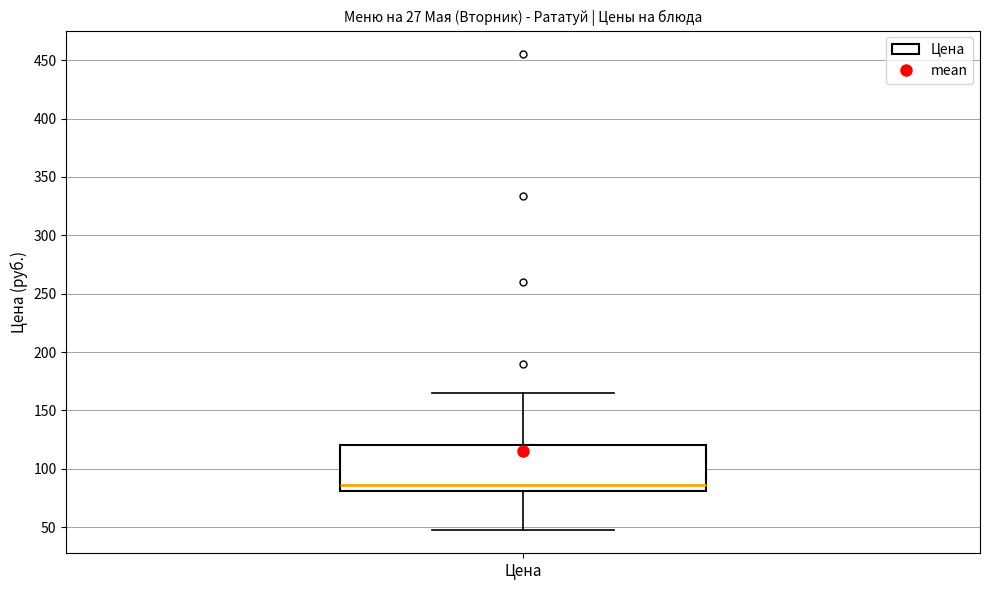

Where does the lower whisker of the box for Цена end on the y-axis? The values are not printed on the chart, so give them approximately, as read against the axis.

50